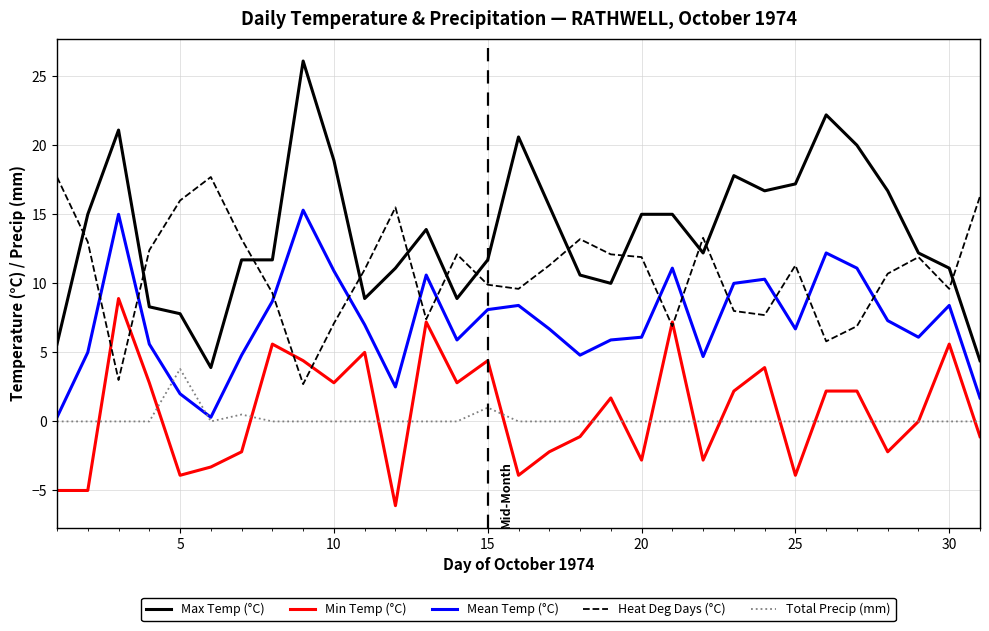

What is the smallest value displayed?

-6.1